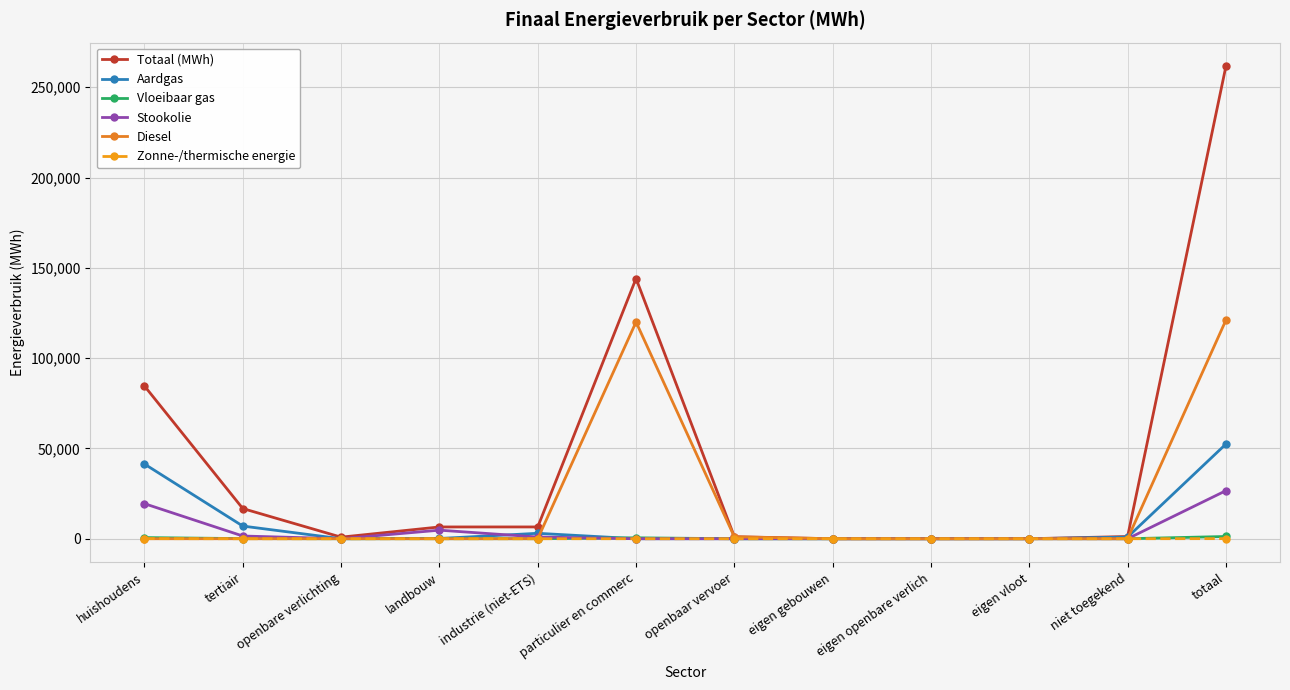

The value of Stookolie at niet toegekend is 0.0. True or false?

True